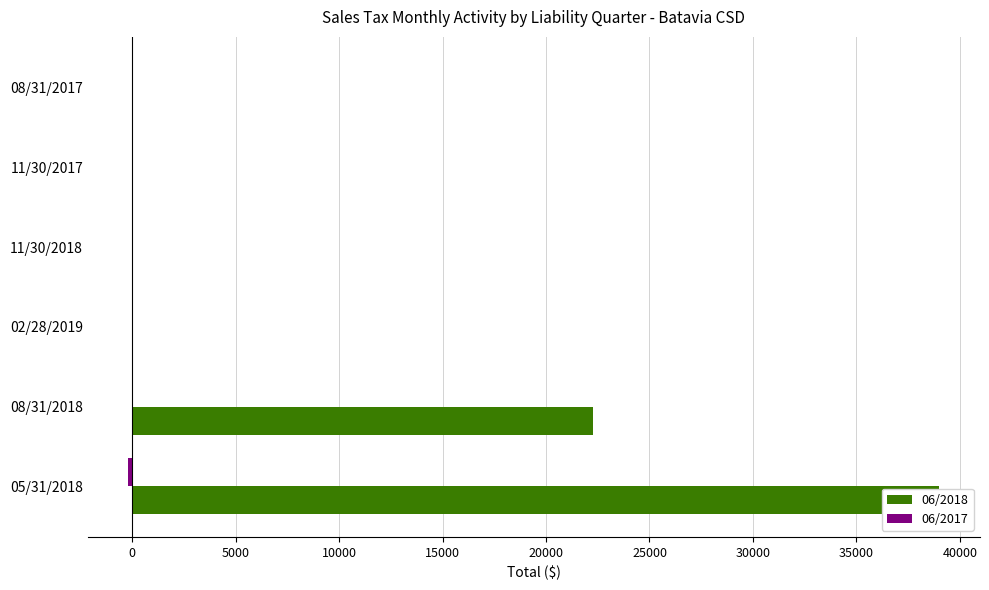

What are all the series names shown in the legend?

06/2018, 06/2017